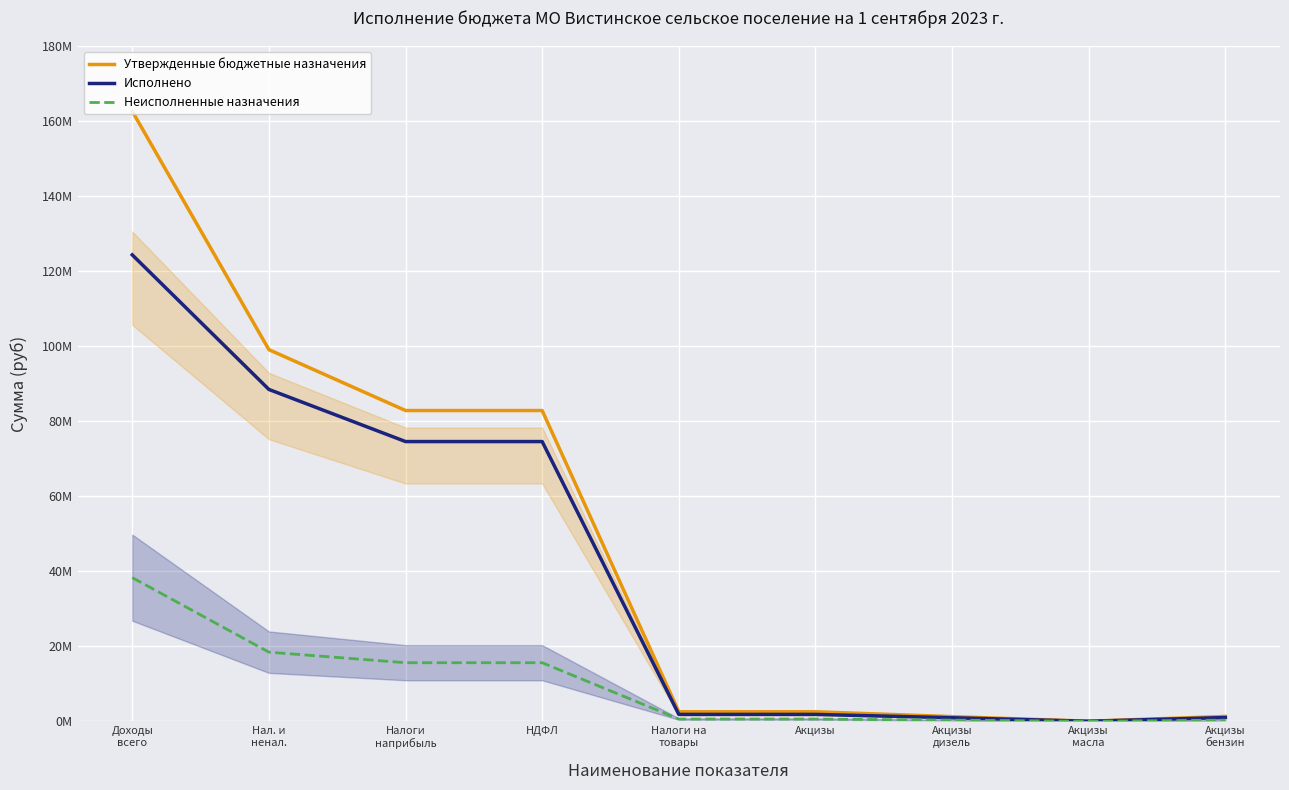

Count the number of categories in the chart.

9